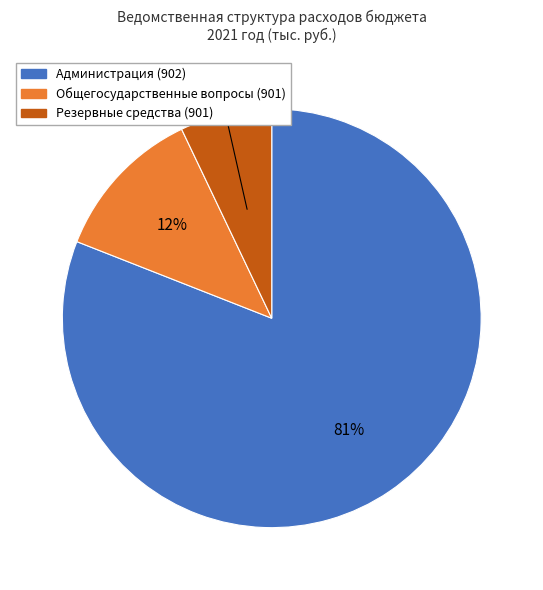

Is there a majority slice in this chart?

Yes